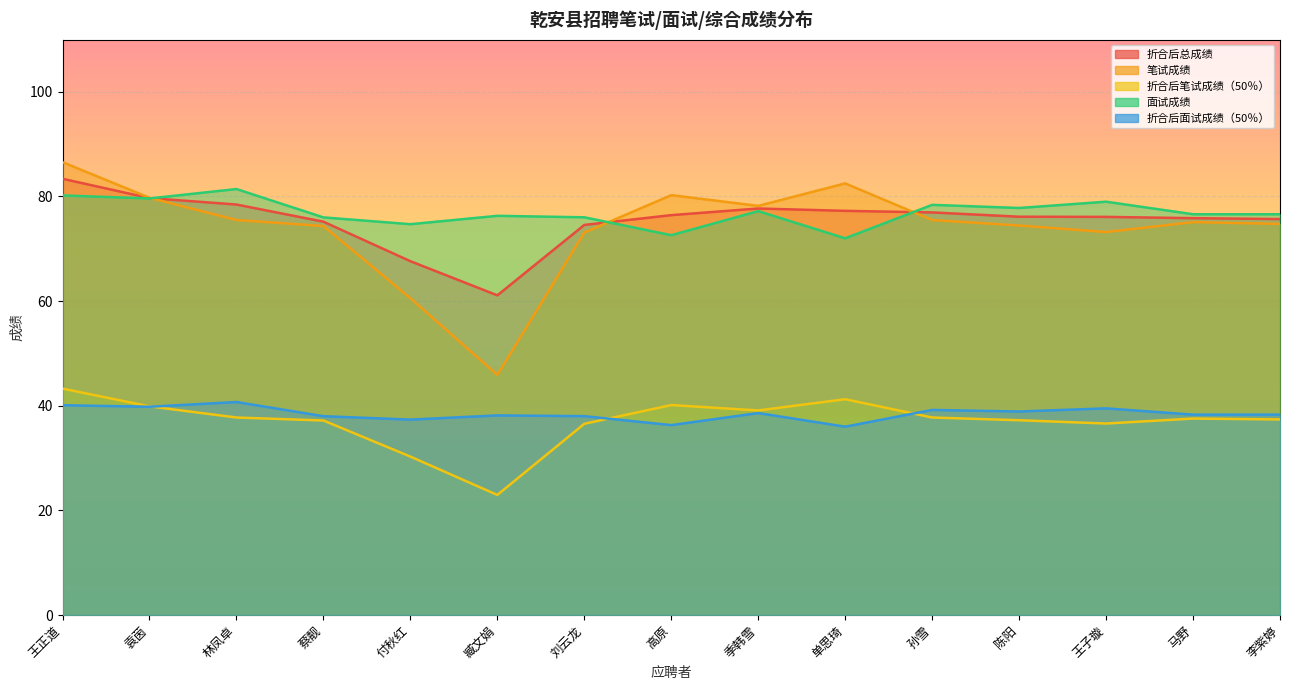

True or false: 笔试成绩 and 折合后笔试成绩（50％） cross at least once.

False